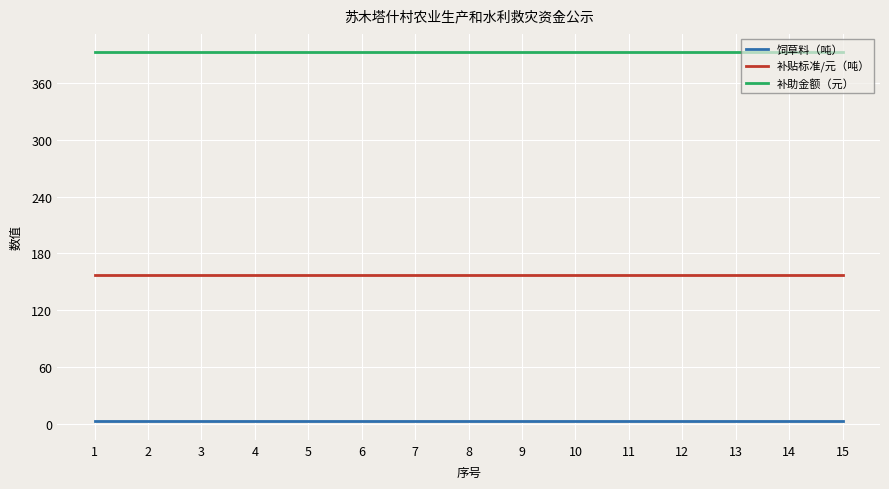

How many lines are shown in the chart?

3